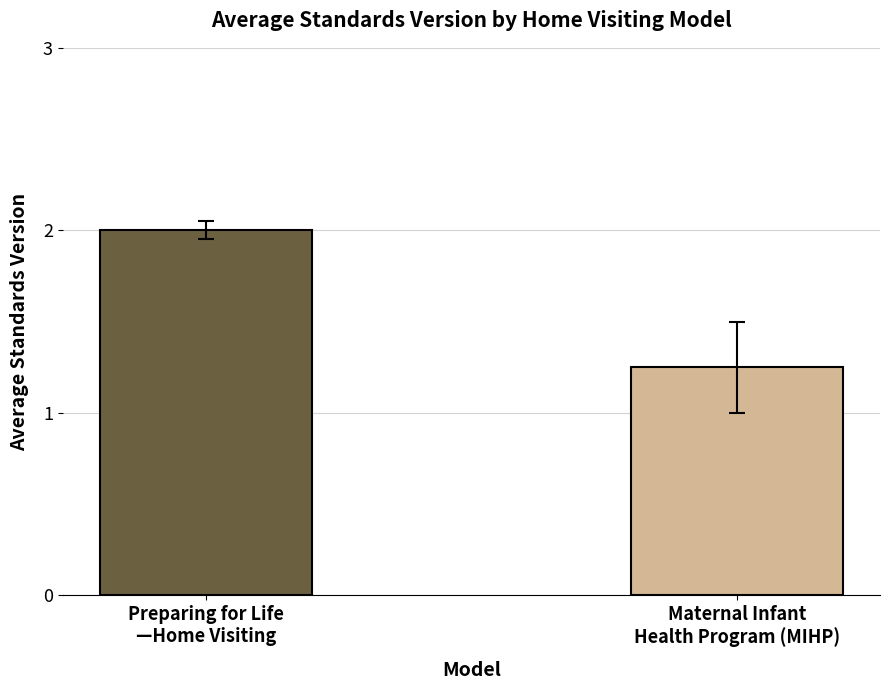

What is the average value?

1.6